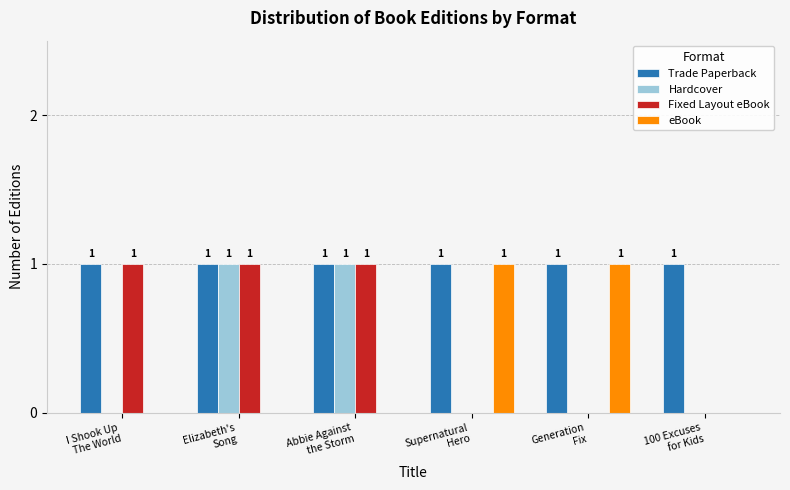

What is the approximate value of Hardcover at Elizabeth's
Song?

1